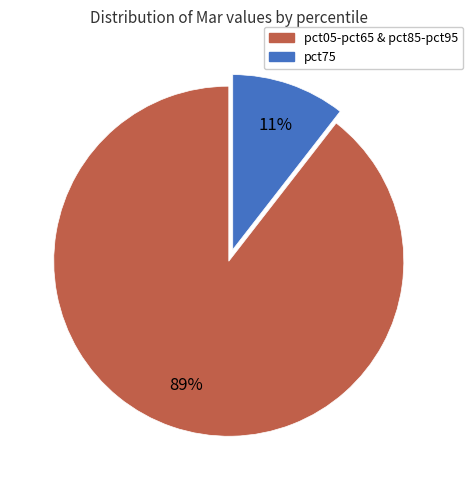

Is there any slice that represents more than half of the pie?

Yes